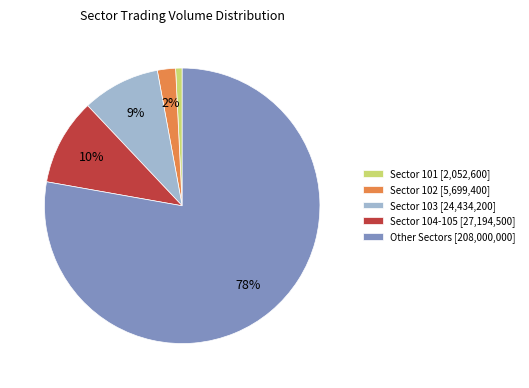

Does any single category account for the majority?

Yes